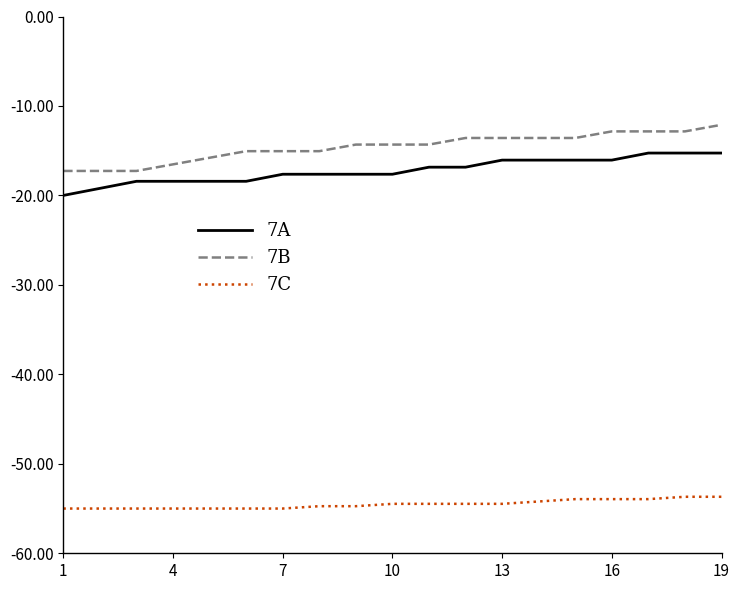

How many values in the 7B series are below -14?

11